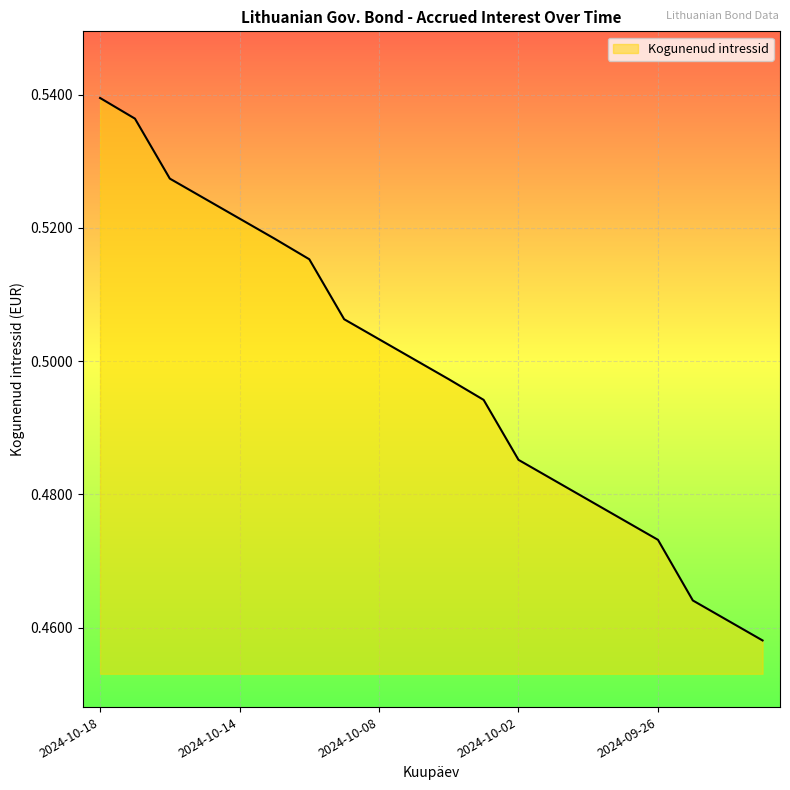

How many lines are shown in the chart?

1